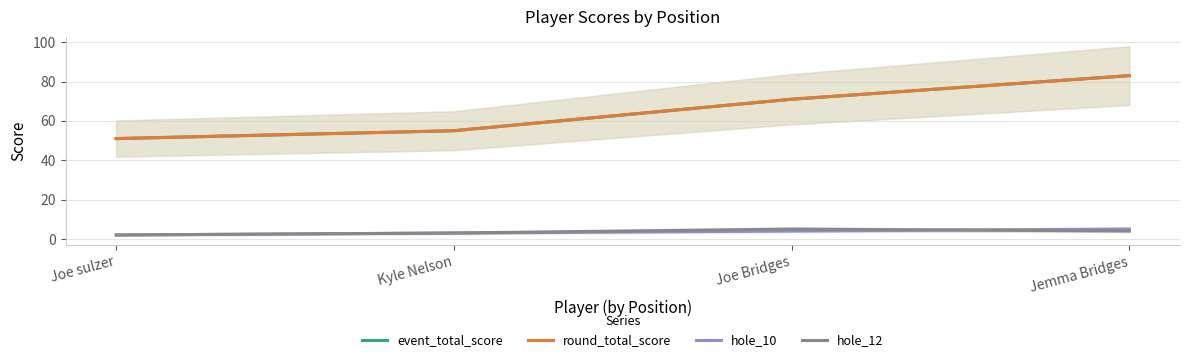

What is the spread (max minus min) of values at Kyle Nelson?

52